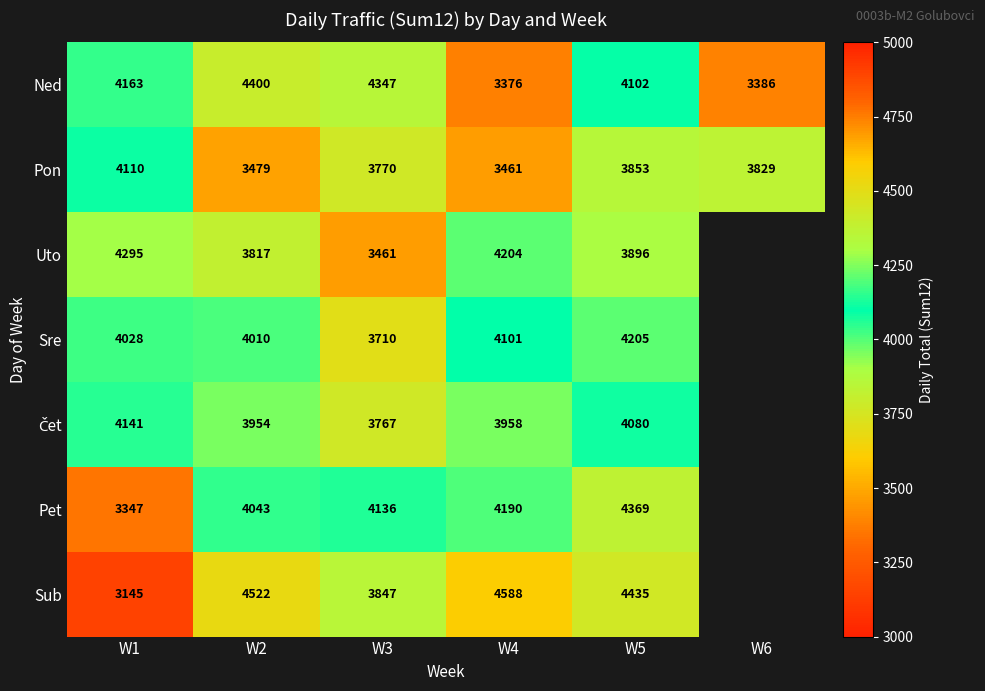

What is the difference between the Ned values at W1 and W2?

237